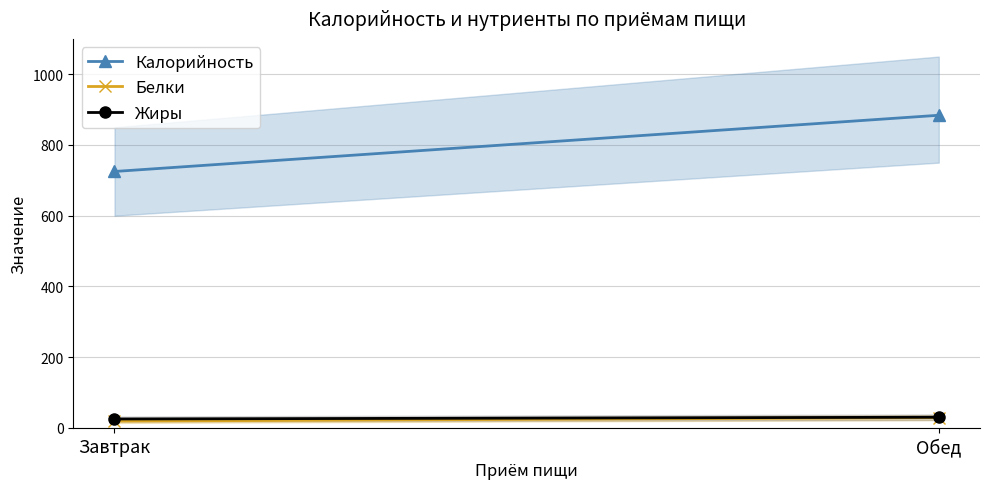

Rank the series by their maximum value, from lowest to highest.

Белки, Жиры, Калорийность